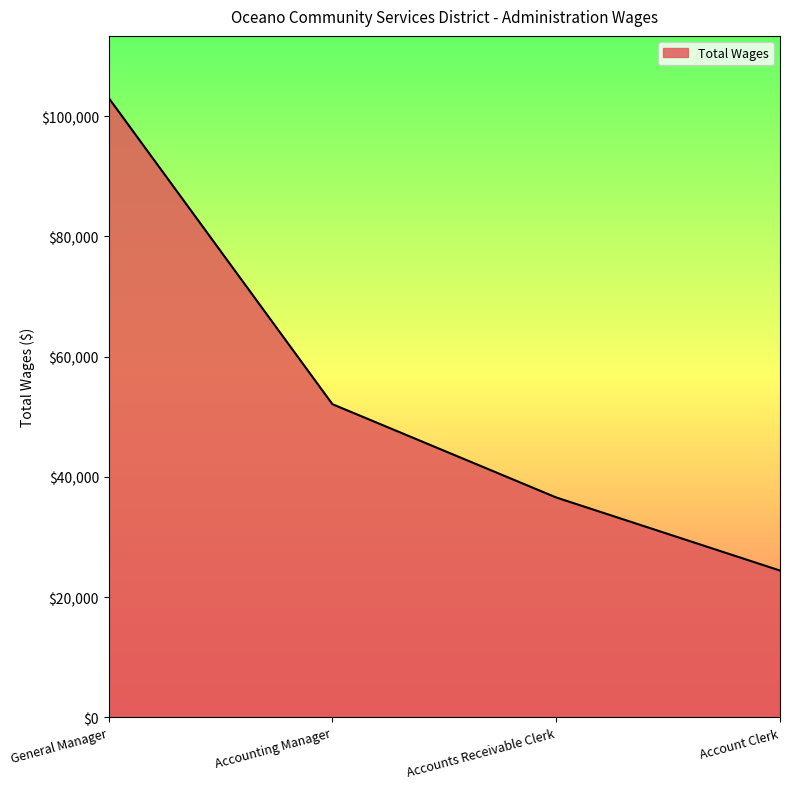

Which has a higher value, Accounts Receivable Clerk or Accounting Manager?

Accounting Manager